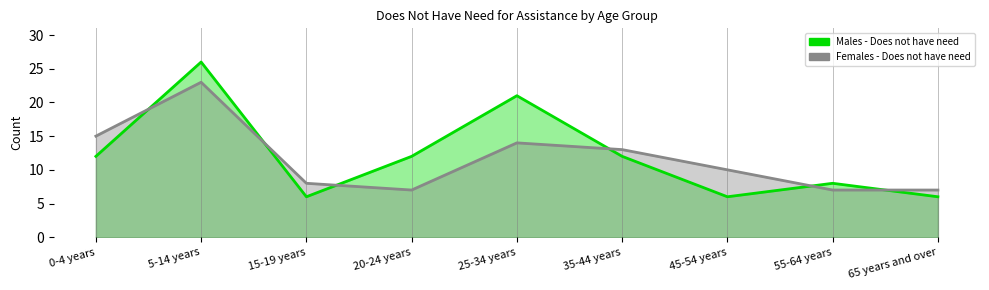

At which category does Males - Does not have need reach its first local peak?

5-14 years